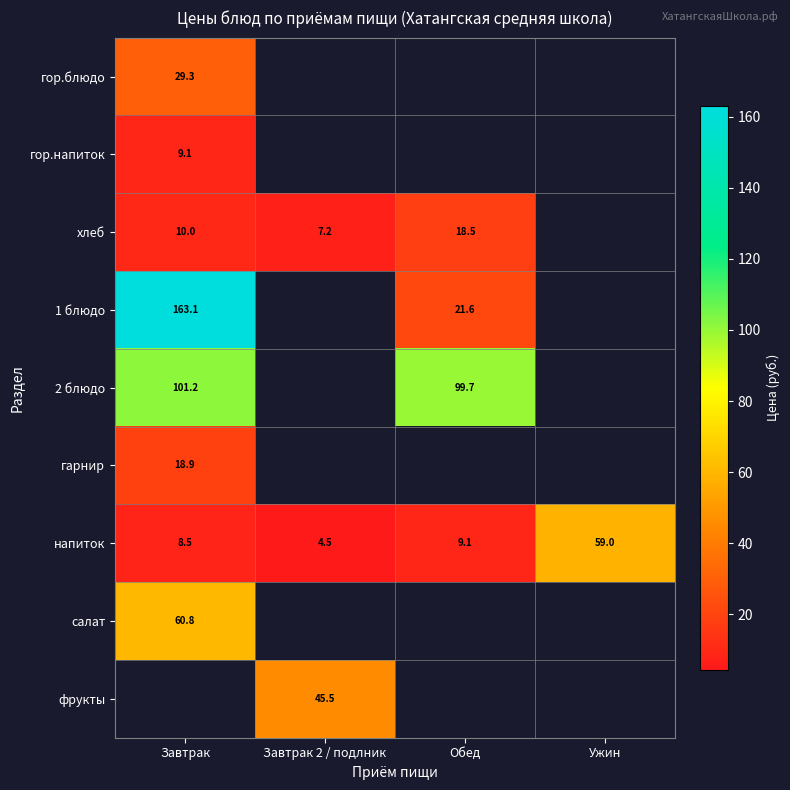

At Завтрак, list the series in order from smallest to largest.

напиток, гор.напиток, хлеб, гарнир, гор.блюдо, салат, 2 блюдо, 1 блюдо, фрукты